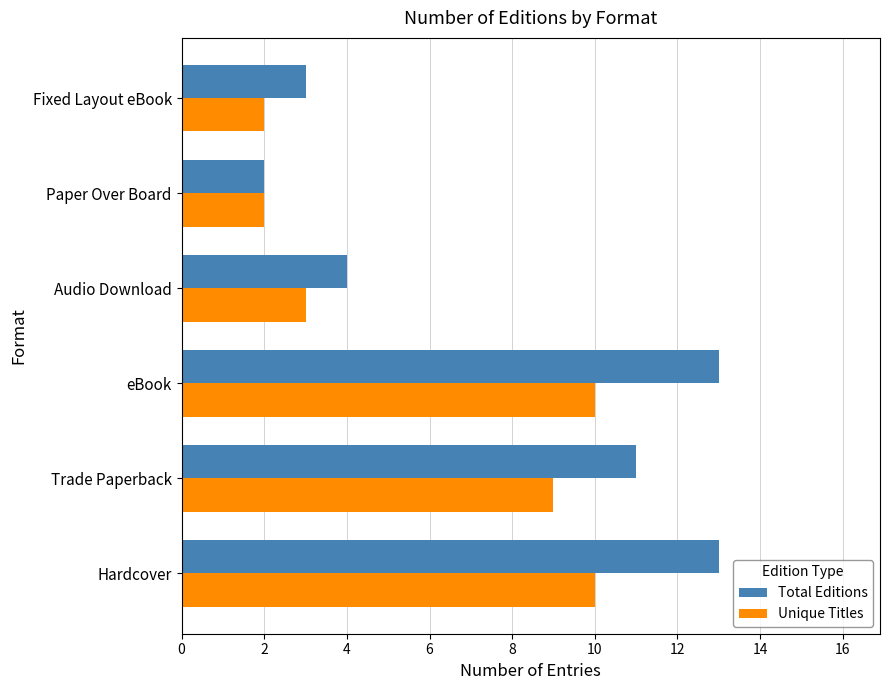

True or false: Unique Titles has a value of 5 at Hardcover.

False